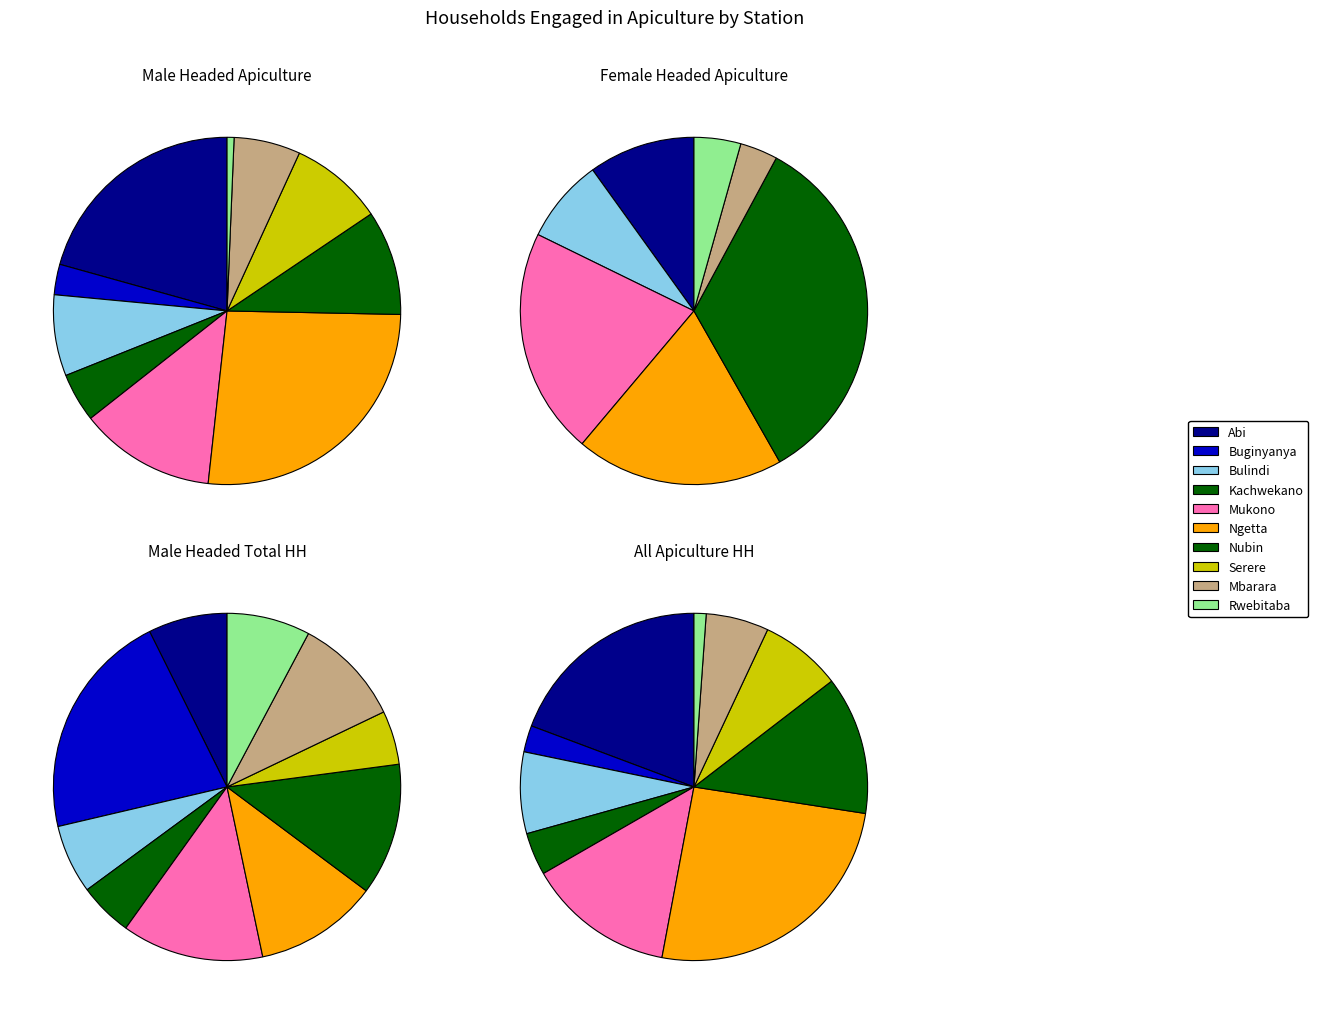

Between 3 and 6, which series saw the biggest shift?

male_headed